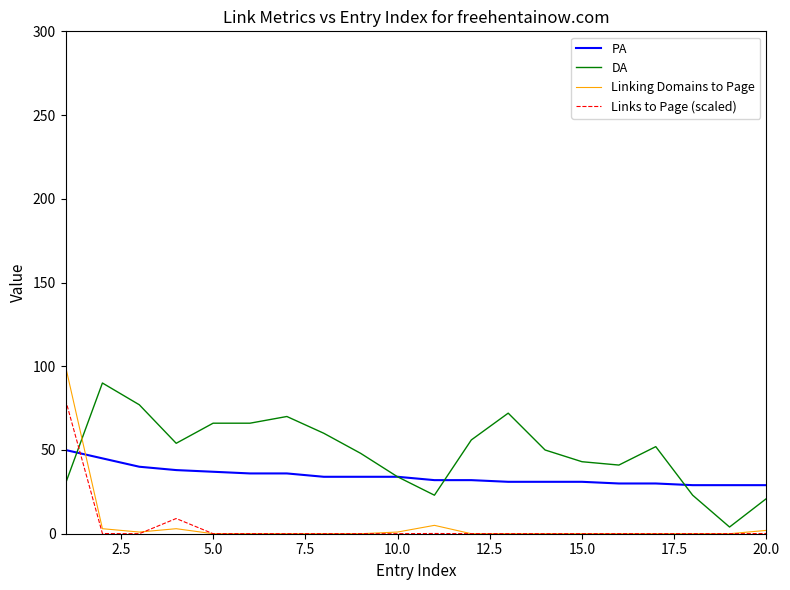

What is the maximum value for Linking Domains to Page?

100.0